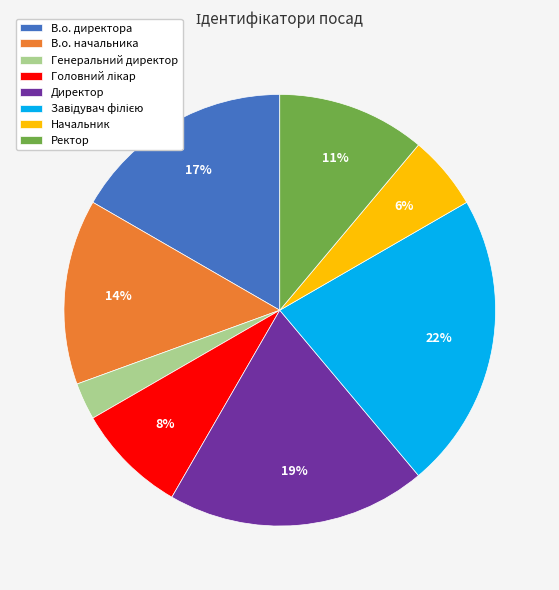

Is the sum of В.о. директора and Ректор greater than half?

No